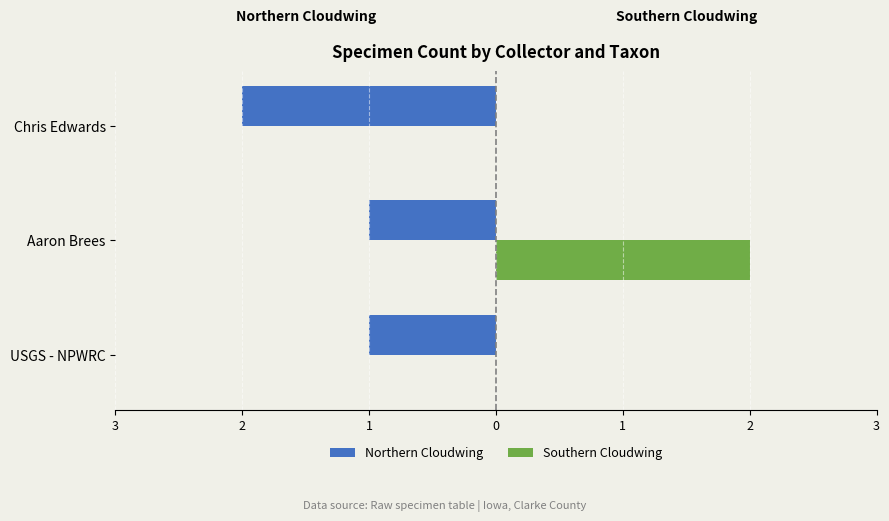

What is the value of the Southern Cloudwing bar at the 2nd from the left?

2